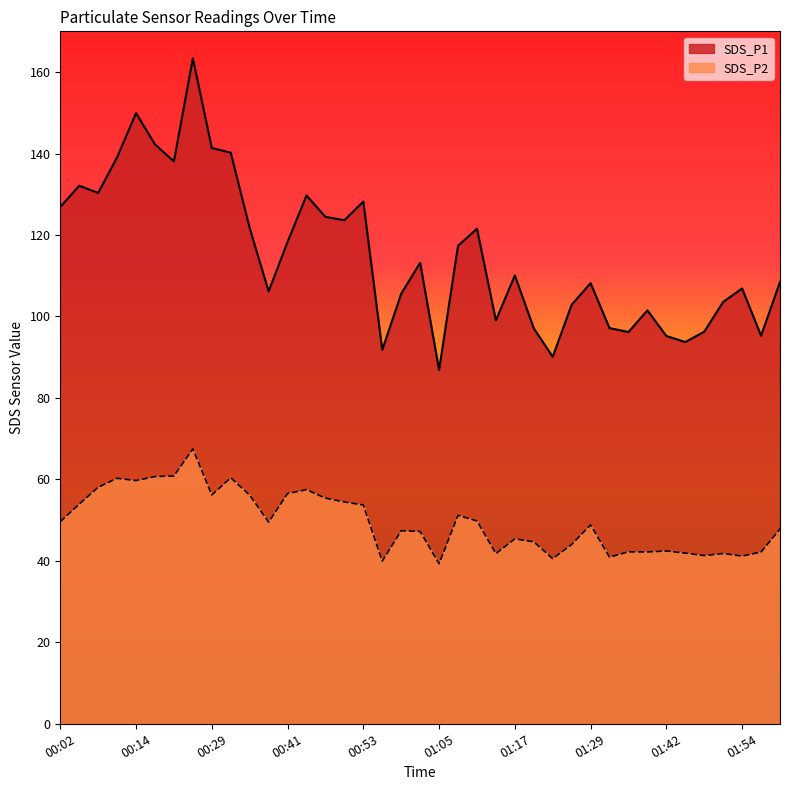

What is the label of the 29th point from the left?

01:29